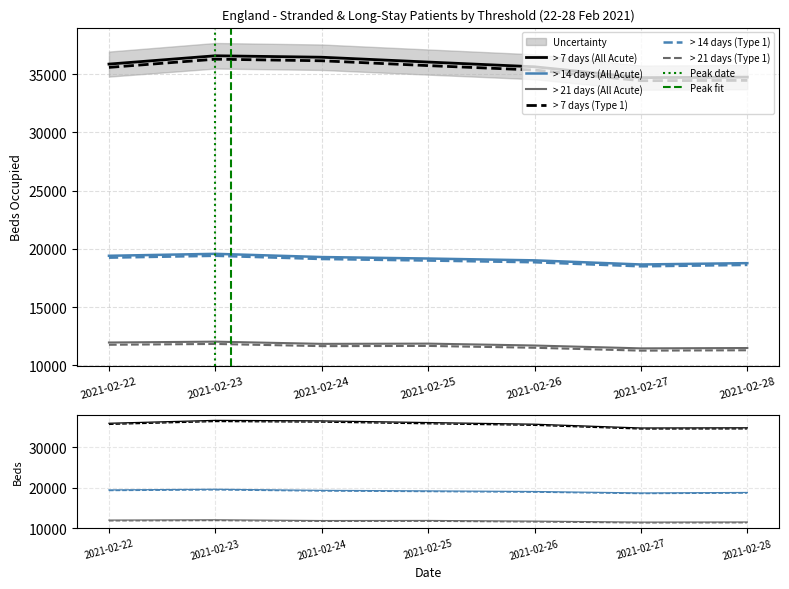

What is the difference between the maximum and minimum values in the > 7 days (Type 1) series?

1848